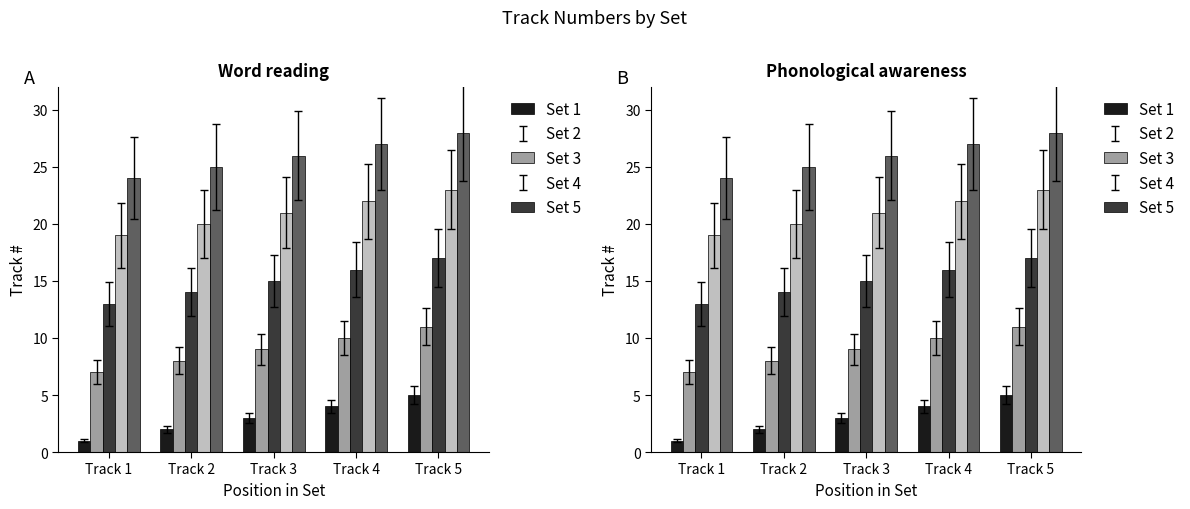

What are all the series names shown in the legend?

Set 1, Set 2, Set 3, Set 4, Set 5